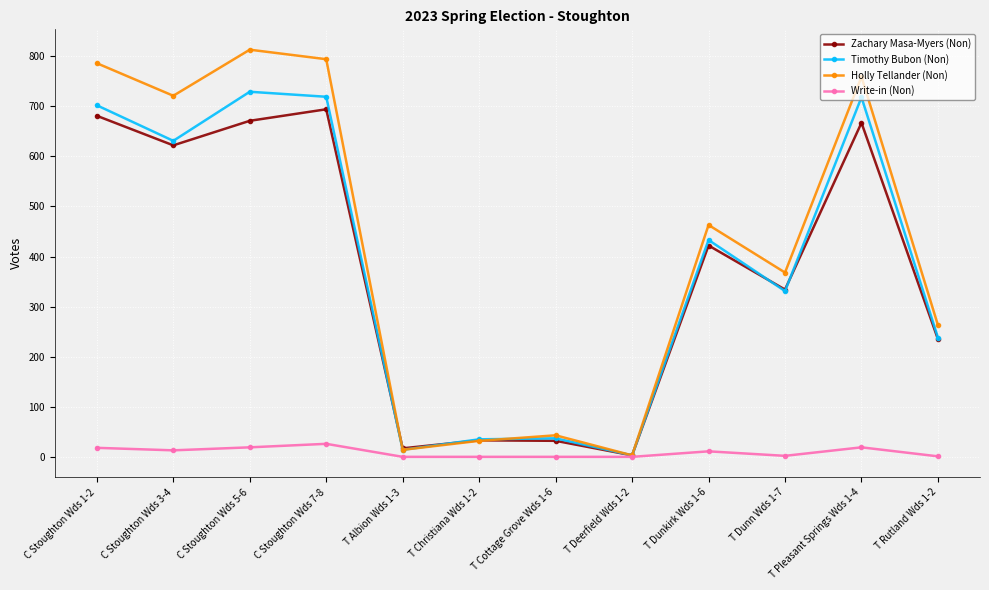

What is the sum of the Holly Tellander (Non) values at T Pleasant Springs Wds 1-4 and T Cottage Grove Wds 1-6?

802